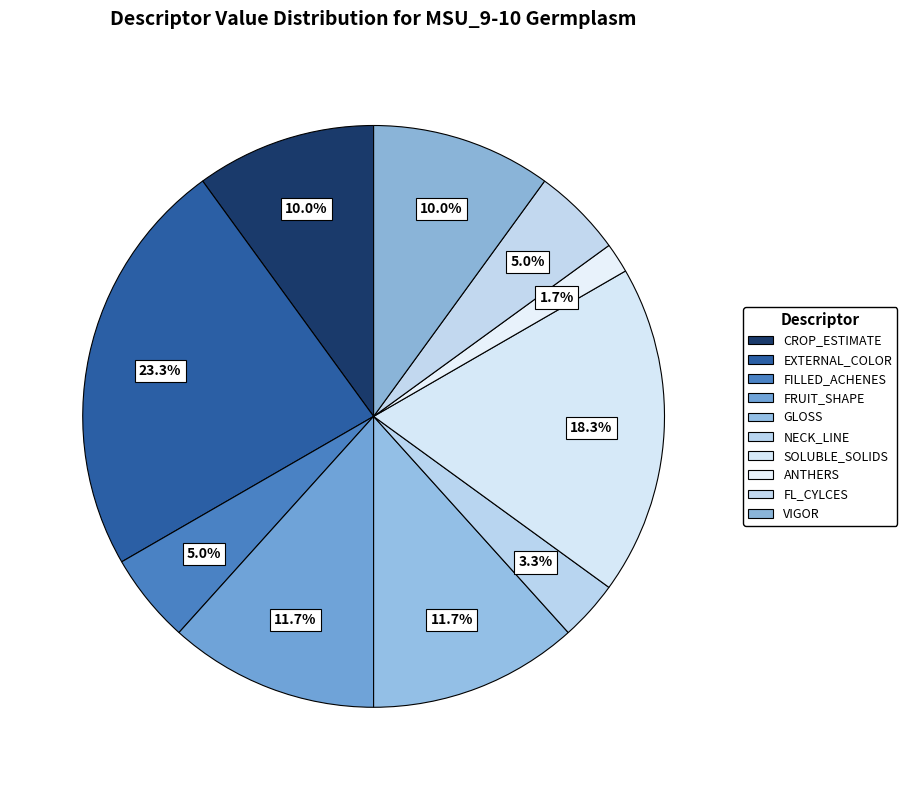

Count the number of slices in the pie.

10